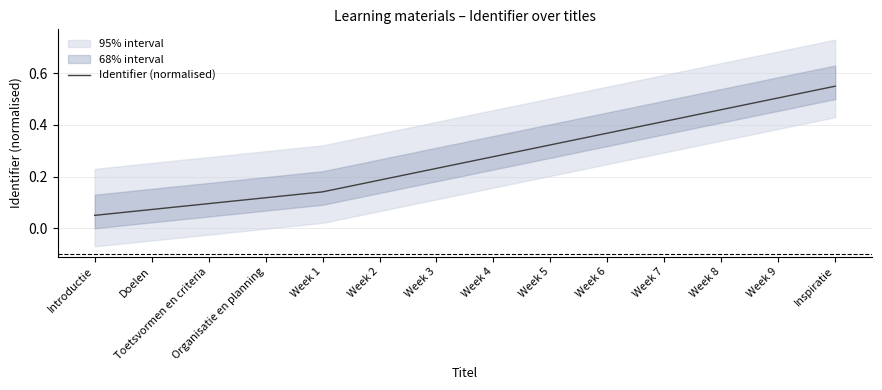

Does the chart display data point markers on the line(s)?

No